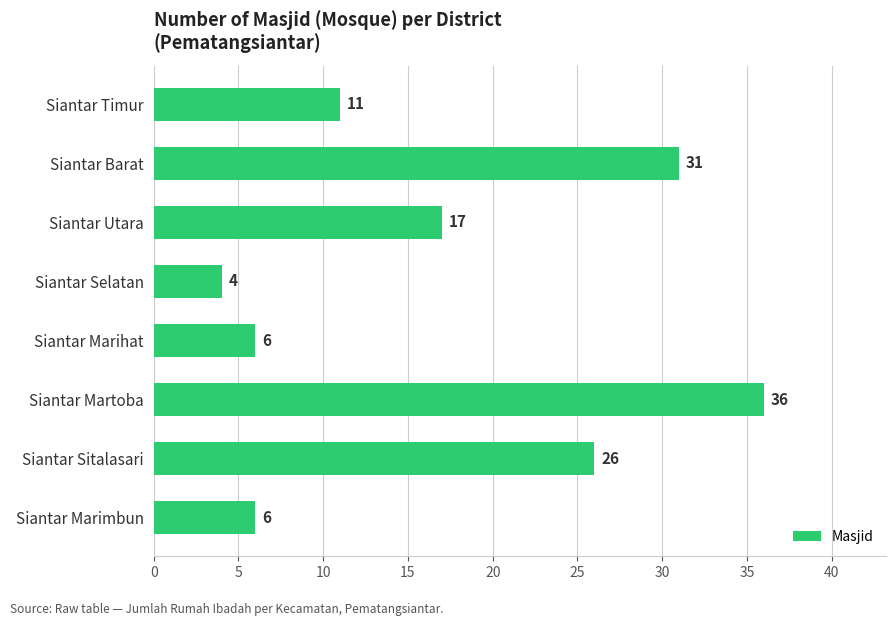

What is the smallest value displayed?

4